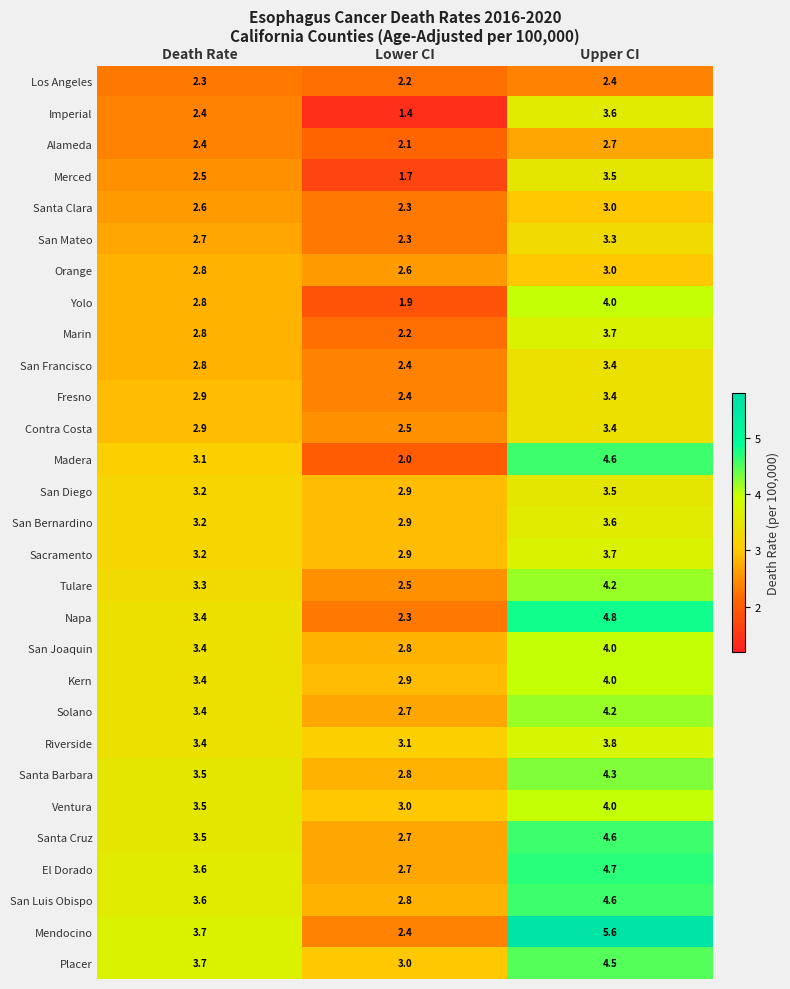

Count the number of categories in the chart.

3